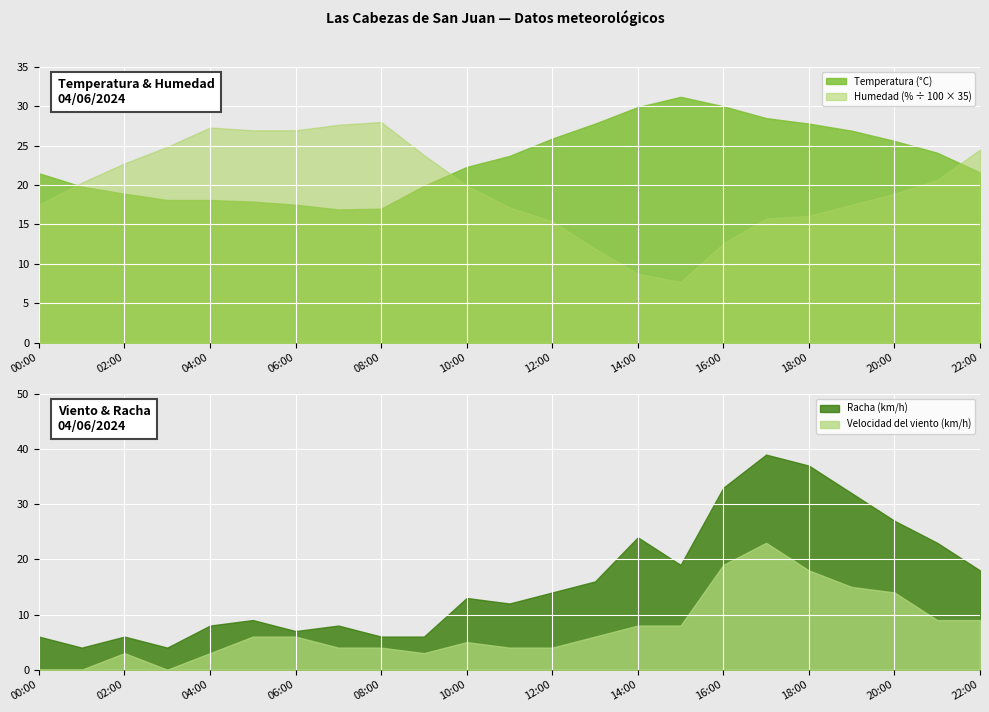

How many lines are shown in the chart?

4